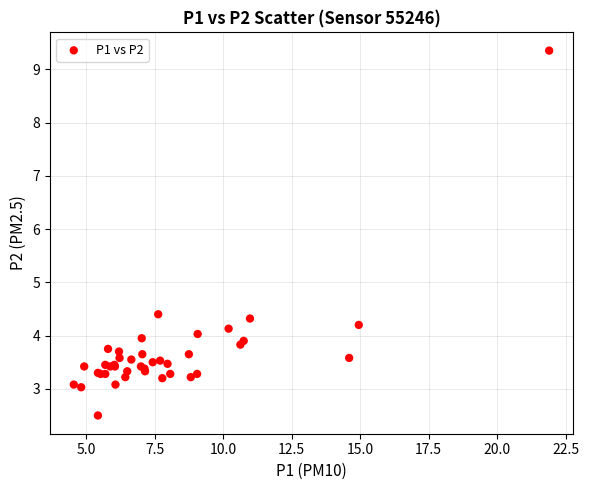

What Y value in the scatter plot is closest to 5?

4.4